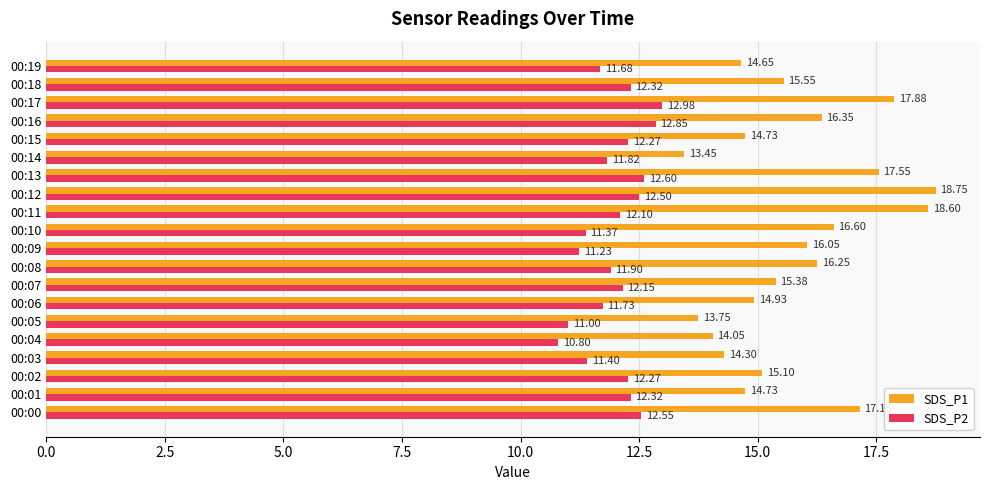

Which series has the largest range (max minus min)?

SDS_P1